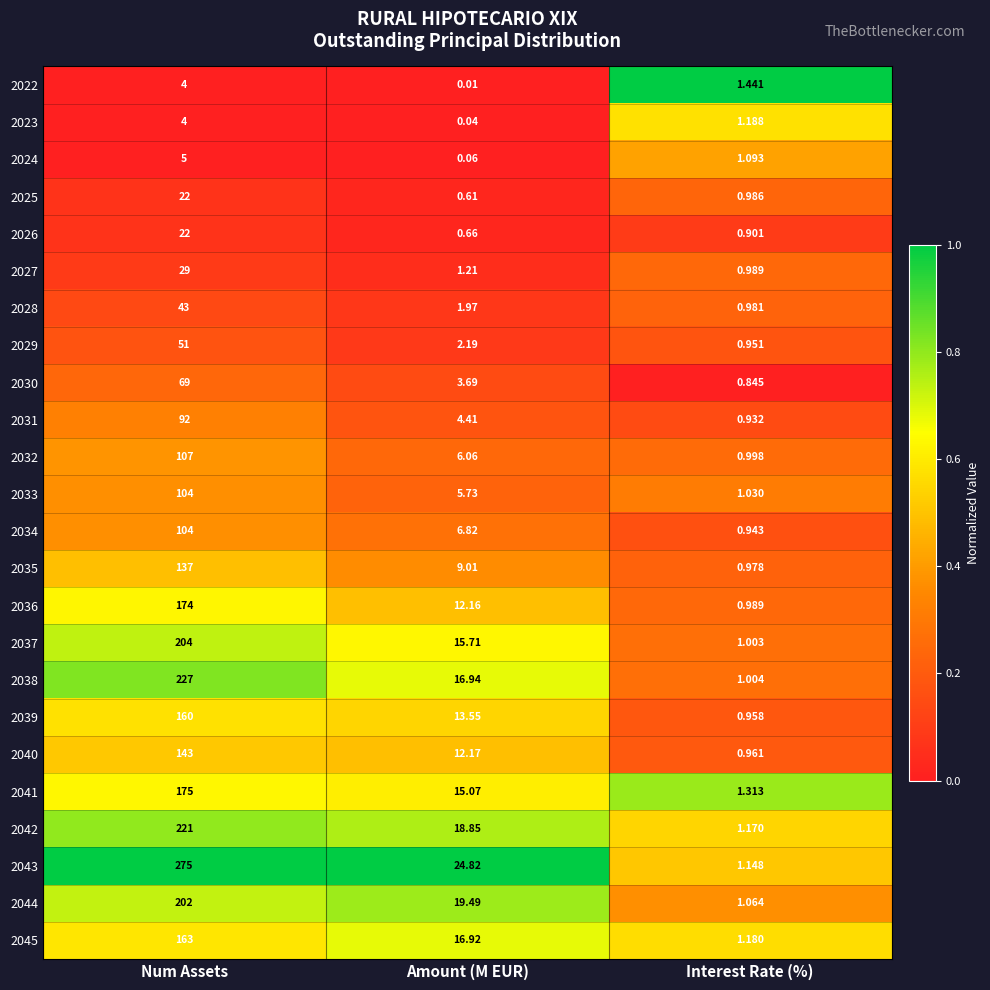

Which series has the largest total across all categories?

2043